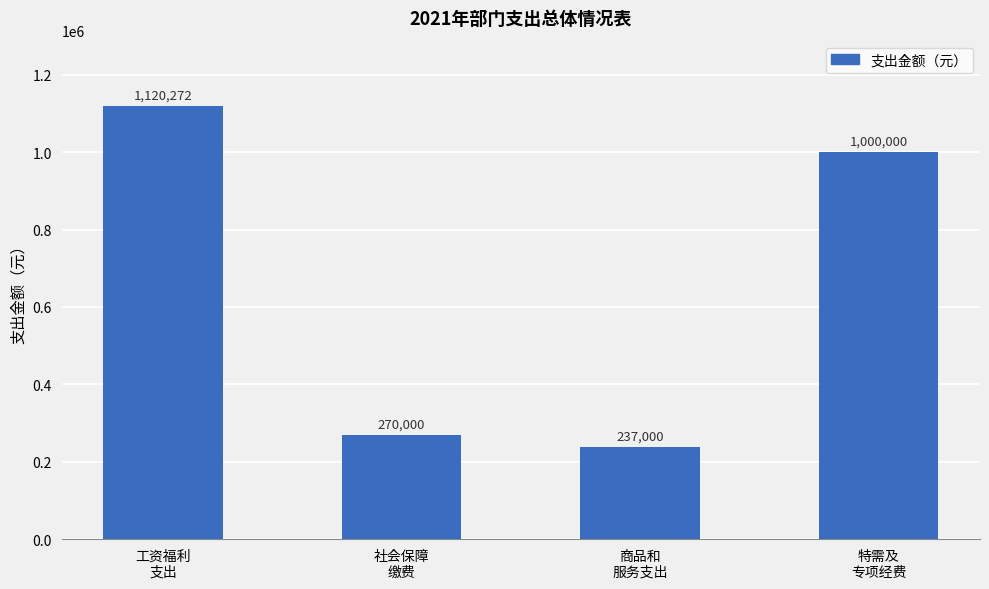

What is the minimum value shown in the chart?

237000